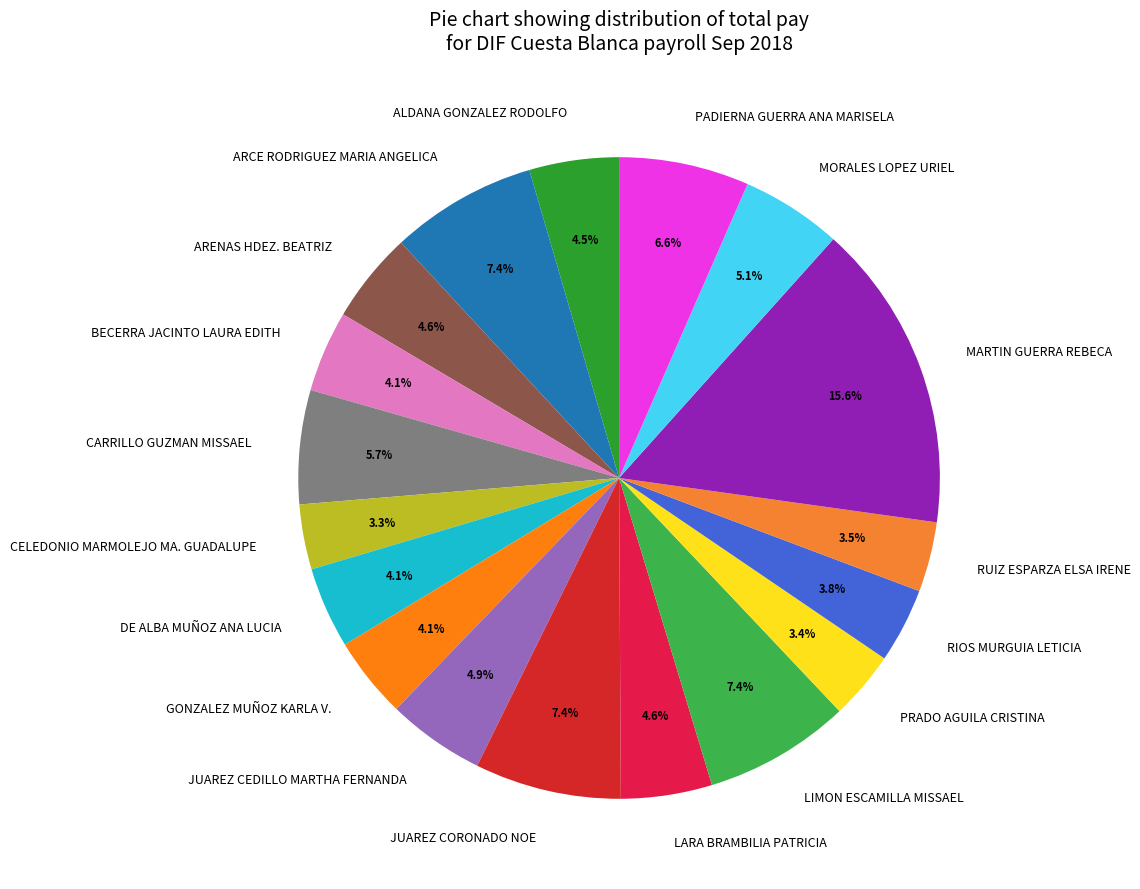

How much of the chart is everything except LIMON ESCAMILLA MISSAEL?

92.6%